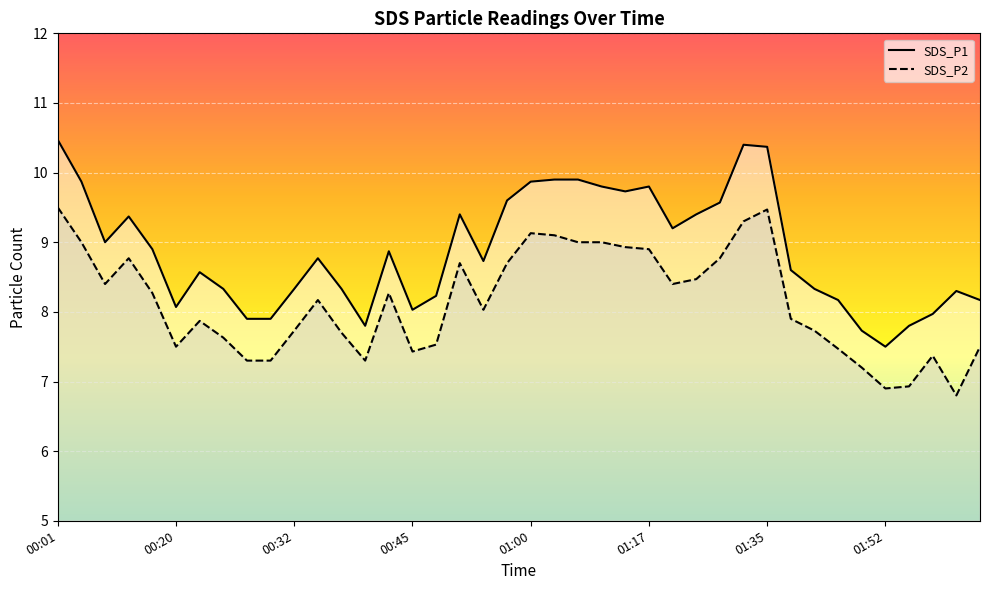

True or false: SDS_P1 and SDS_P2 cross at least once.

False